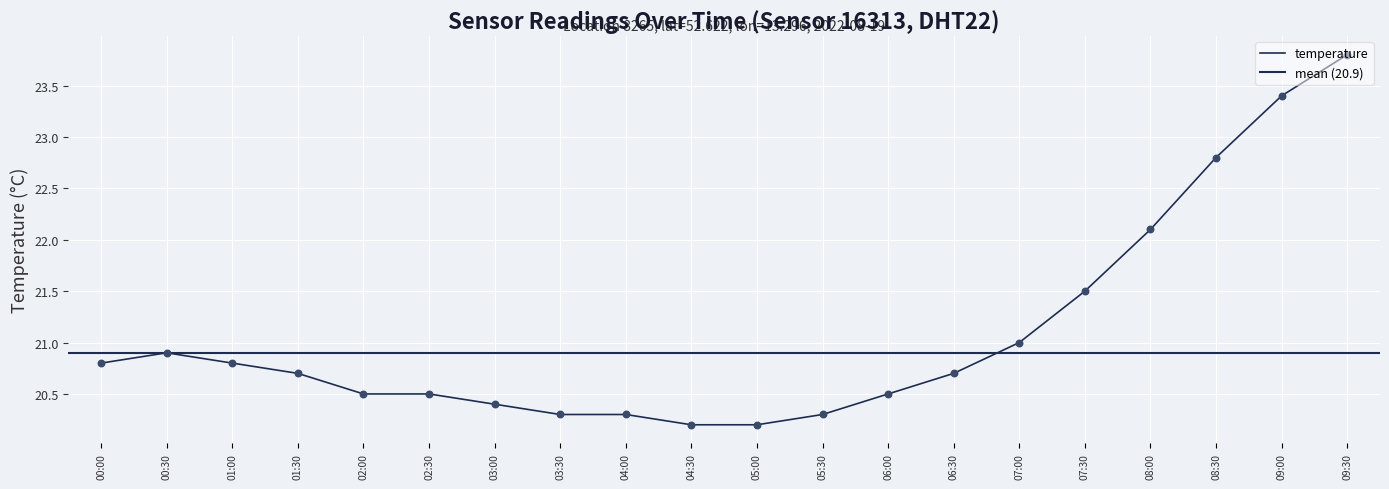

What is the change in value from 02:30 to 09:30?

+3.3